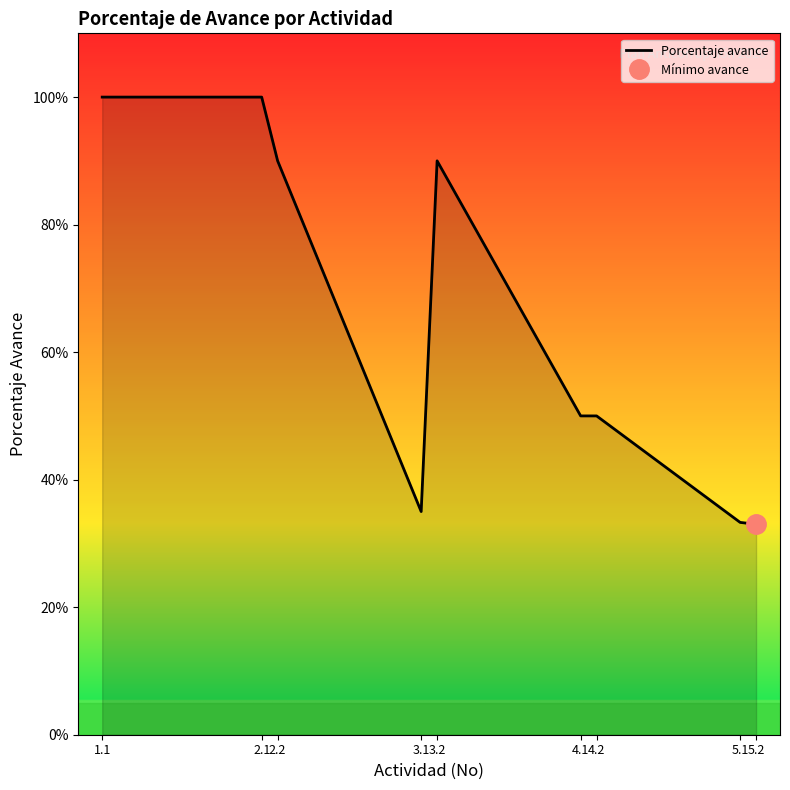

Count the values in the range 0 to 1.

9